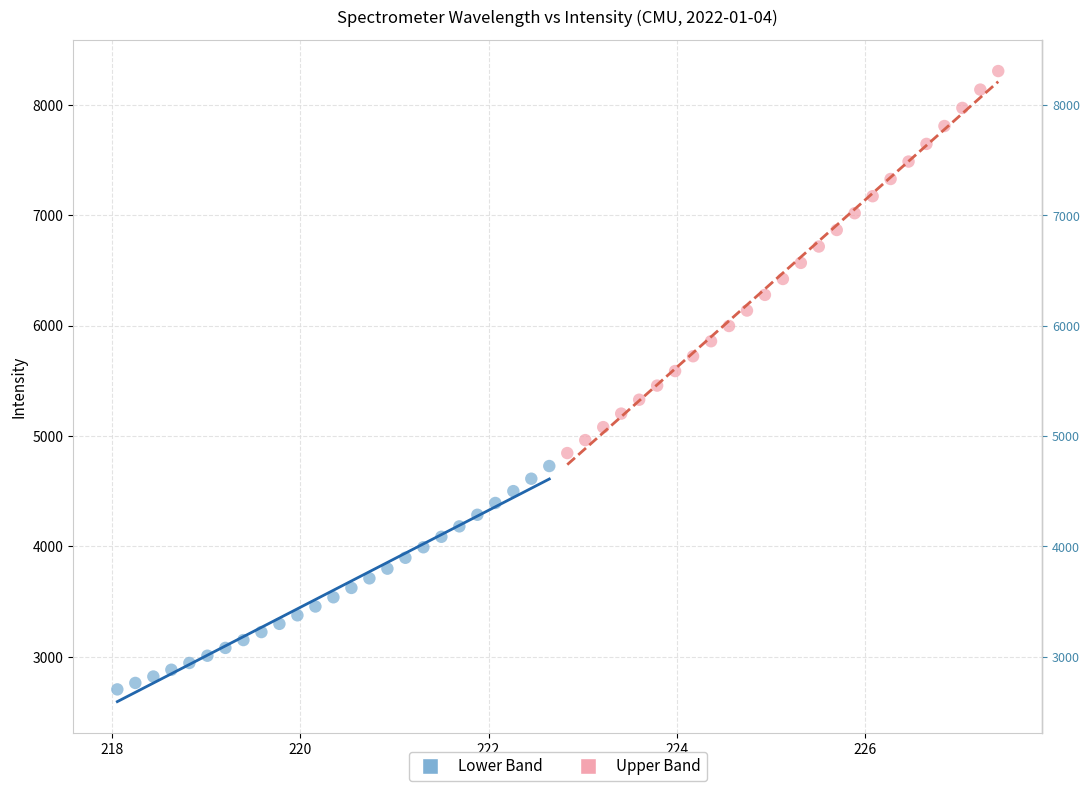

Which series contains the highest Y value?

Upper Band